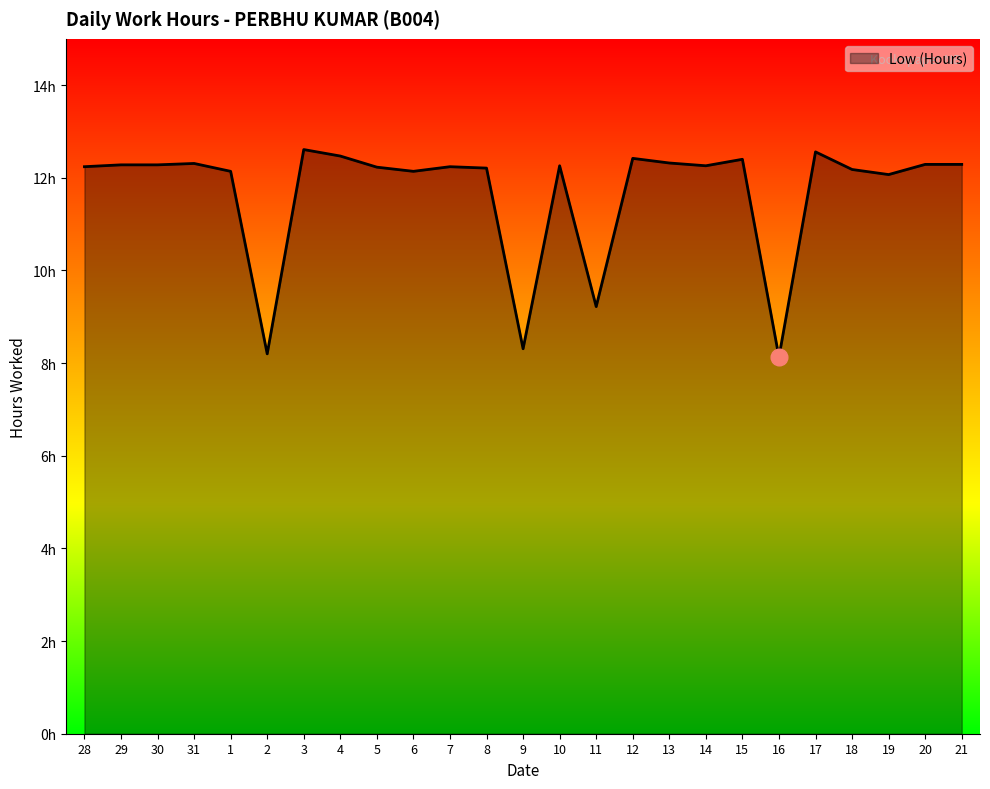

What is the greatest value displayed?

12.6